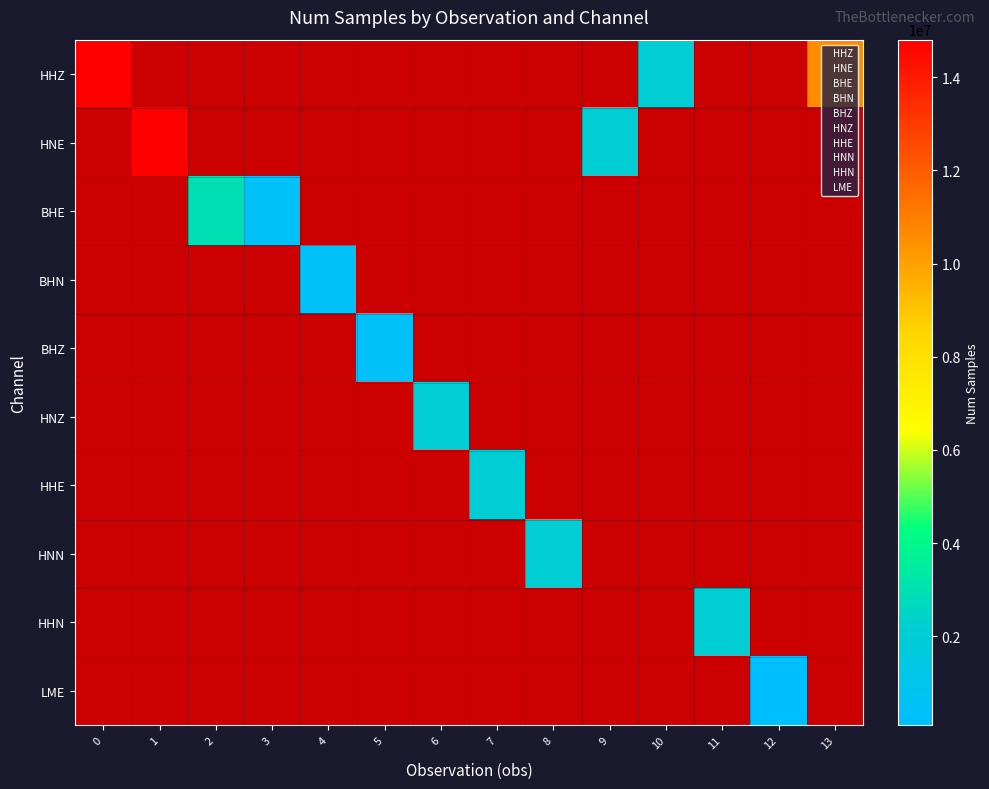

At which label is BHE closest to 1480323?

3